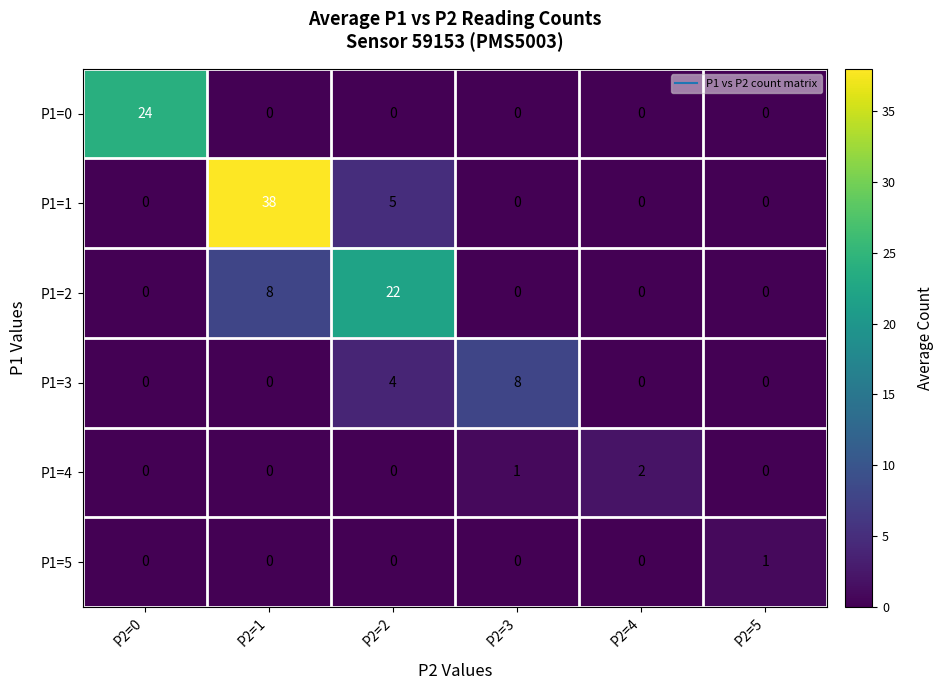

Which label corresponds to the largest value in the chart?

P2=1